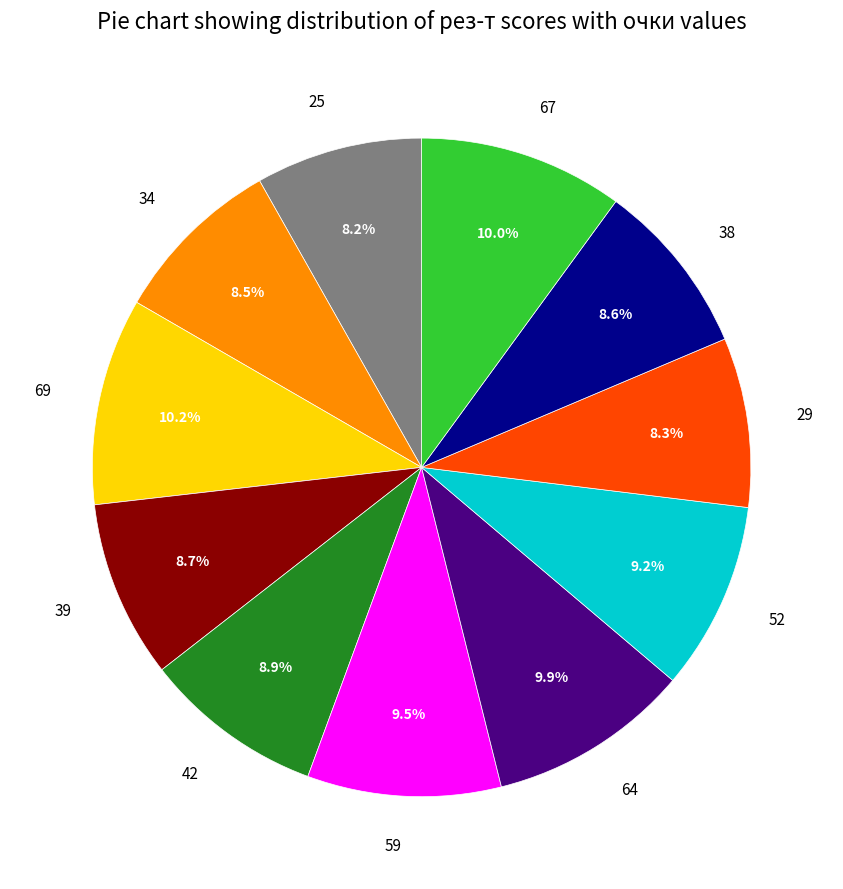

What is the ratio of the value at 67 to the value at 64?

1.0